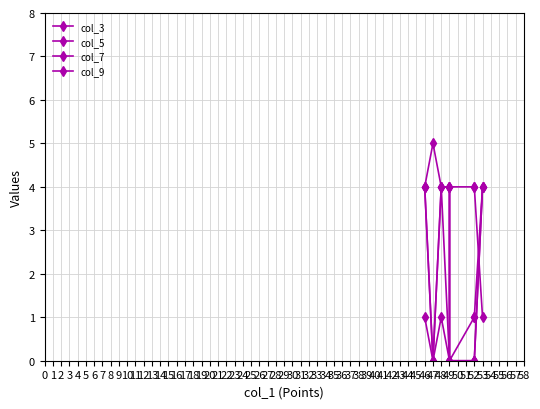

What is the maximum value shown in the chart?

5